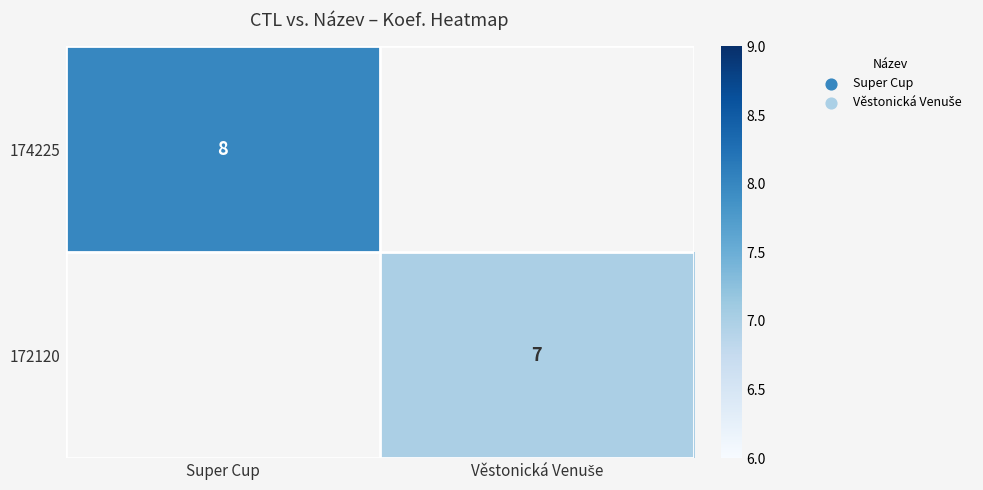

How many data points does each series have?

2